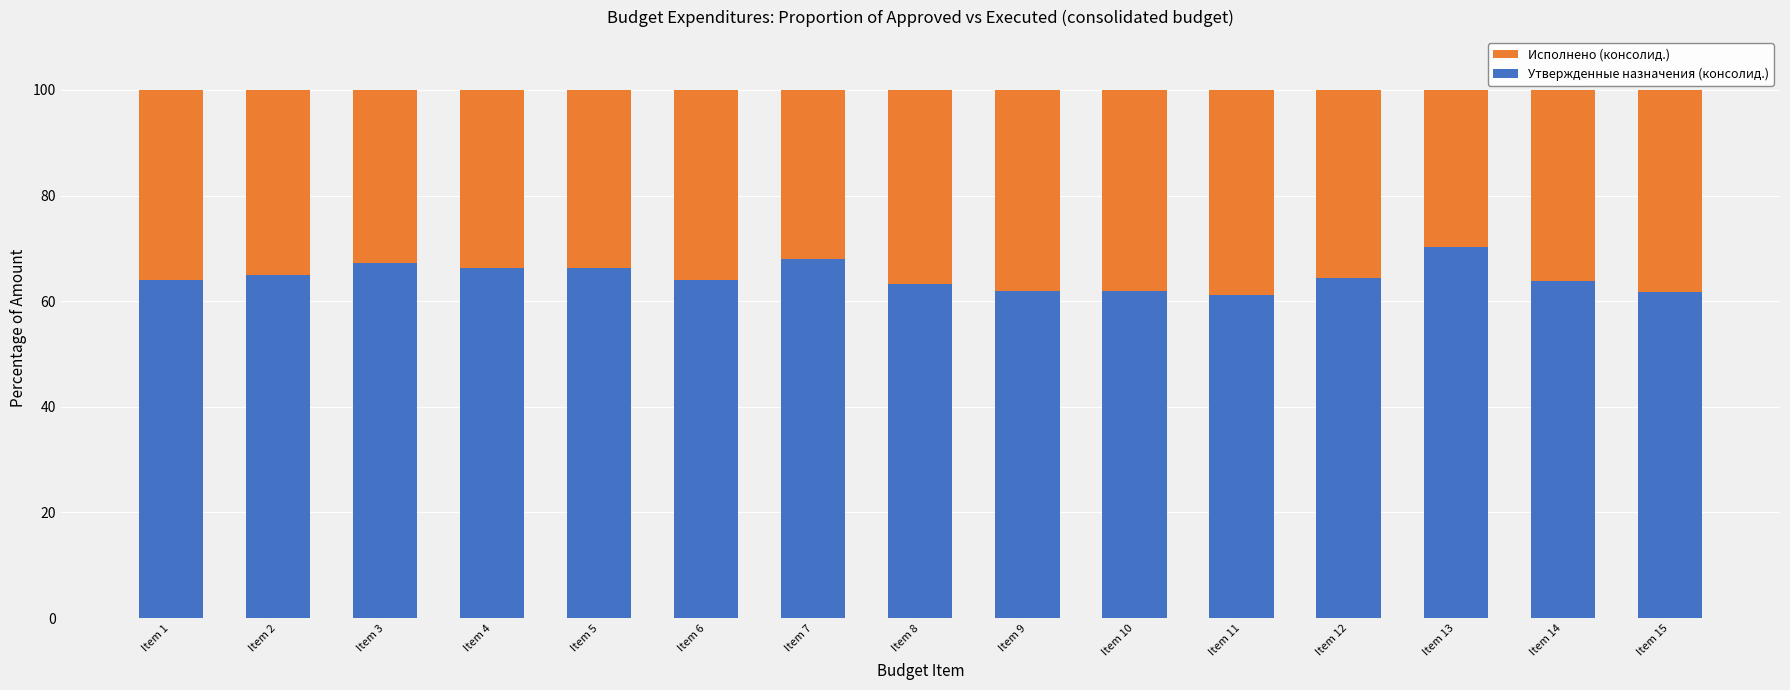

What is the total value across all series at Item 11?

100.0